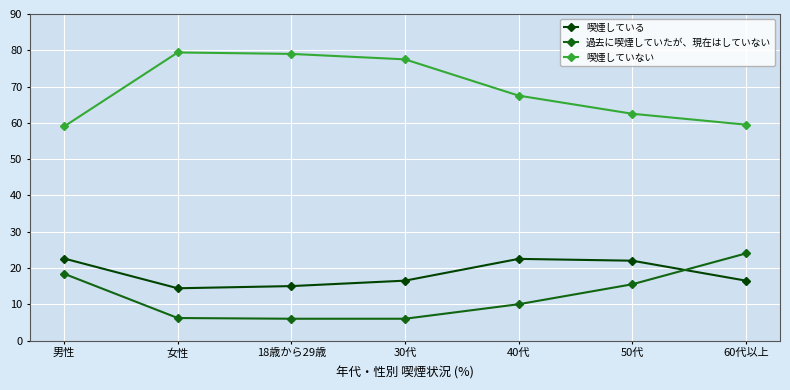

Does the chart have visible grid lines?

Yes